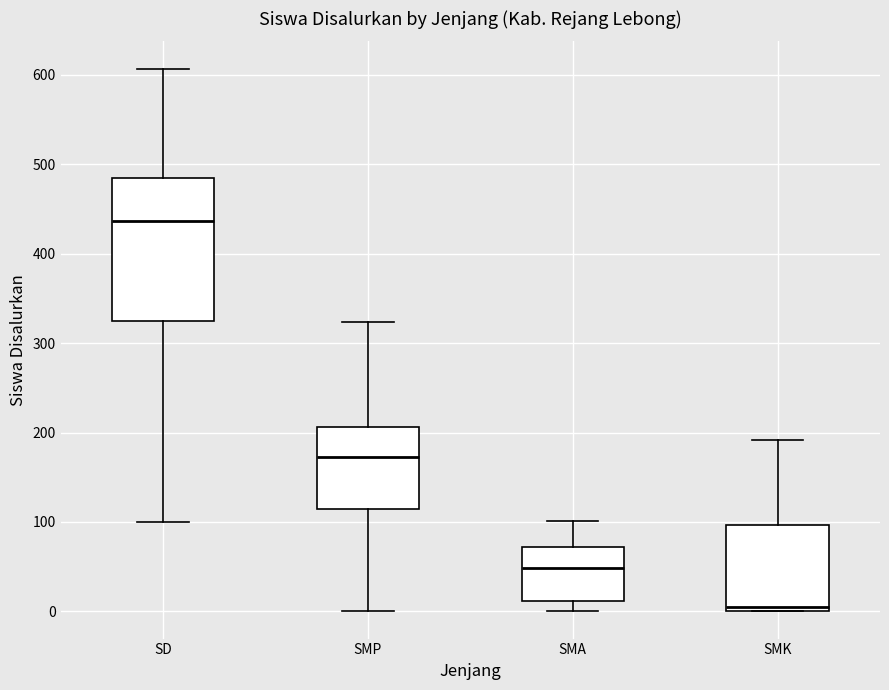

Reading left to right, transcribe this box plot: for each box, give where its median line is, the range the box spans, and where its two whiskers end, as read against the y-axis. The values are not printed on the chart, so give them approximately, as read against the axis.

SD: median 440, box 320 to 480, whiskers 100 to 610
SMP: median 170, box 110 to 210, whiskers 0 to 320
SMA: median 50, box 10 to 70, whiskers 0 to 100
SMK: median 0 (just above the box's lower edge), box 0 to 100, whiskers 0 to 190